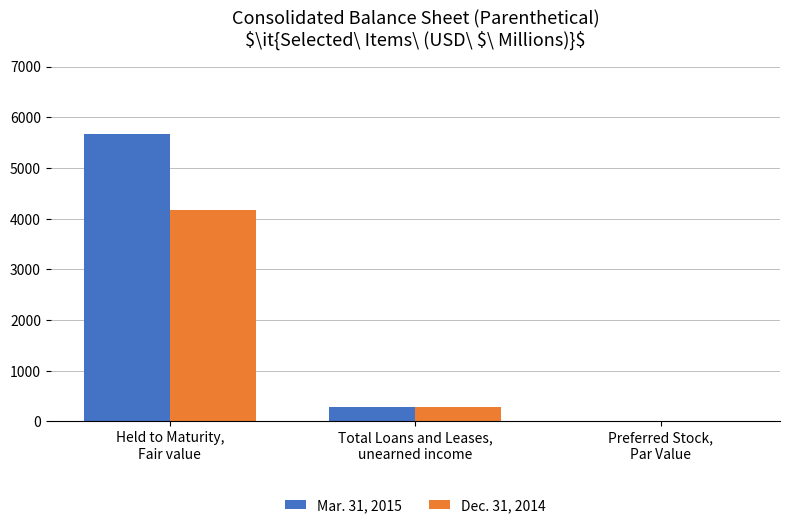

How many groups of bars are there?

3